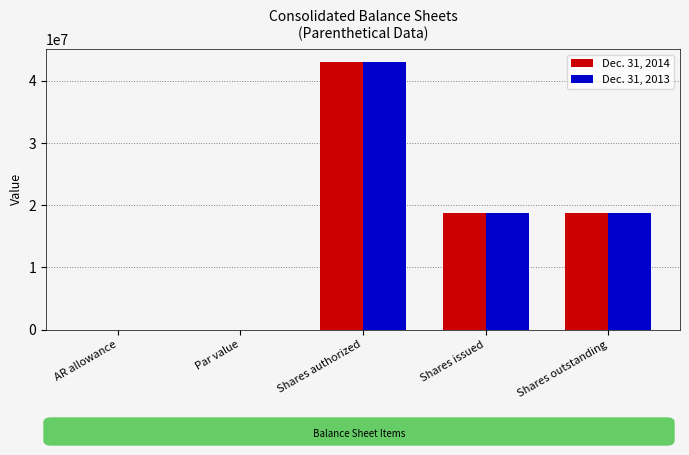

What is the total value across all series at Shares authorized?

86000000